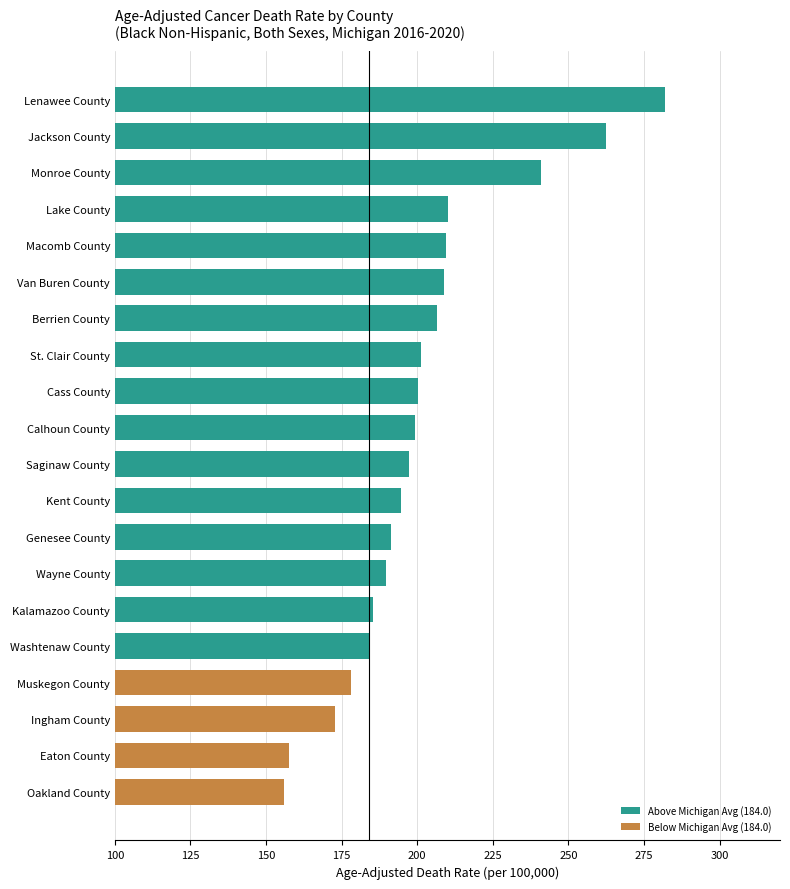

What is the maximum value shown in the chart?

281.9